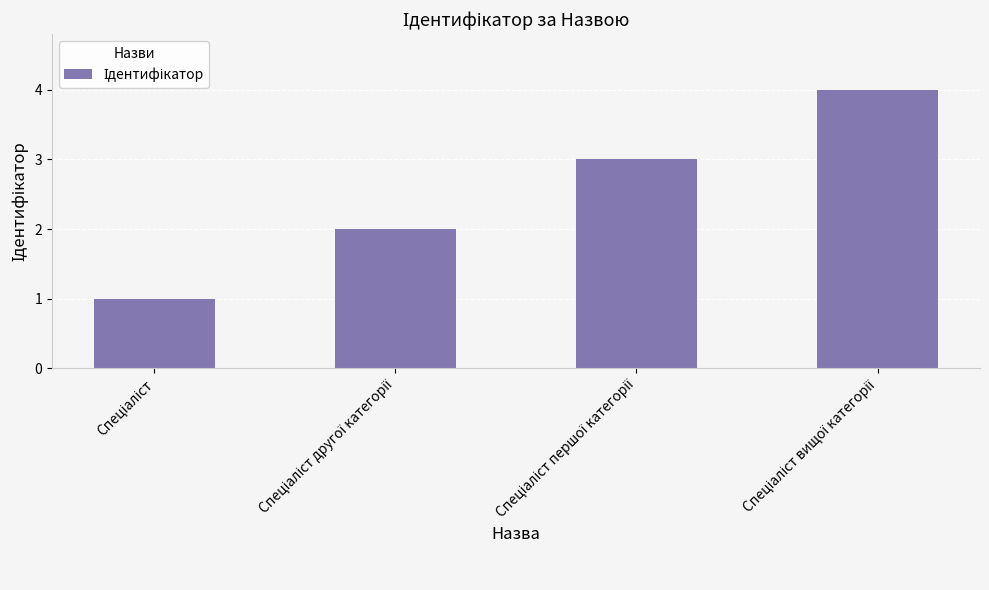

What is the sum of all values?

10